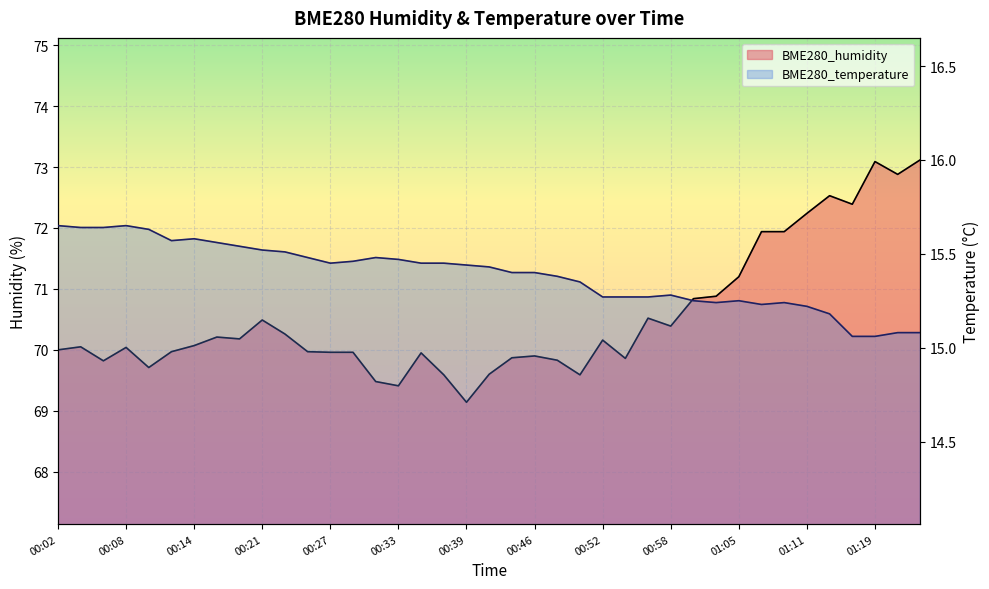

How many interior local peaks does the BME280_temperature series have?

6